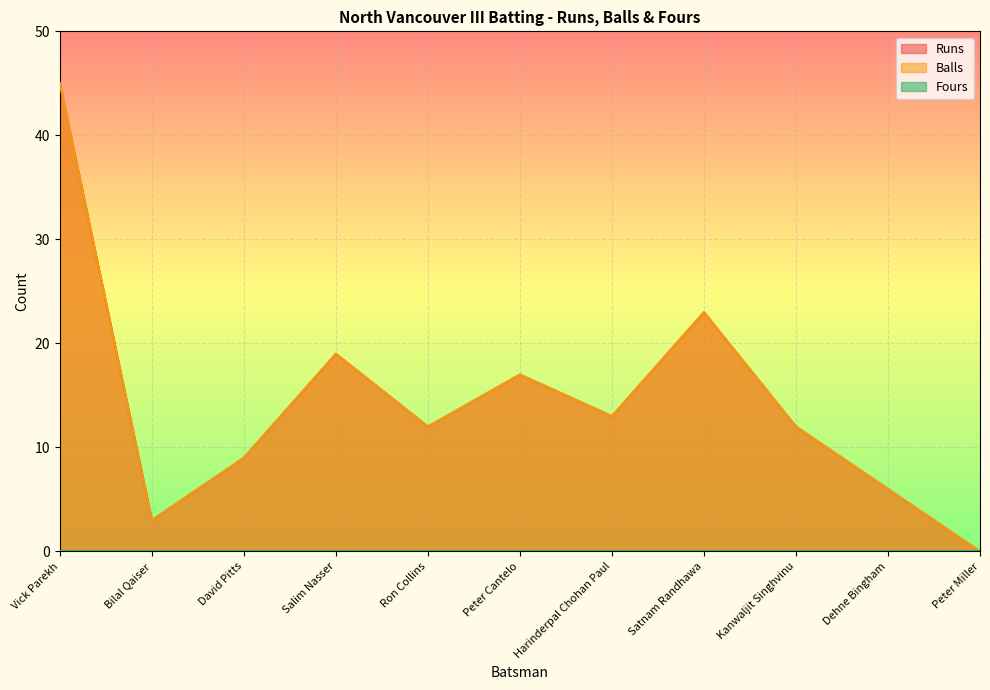

What is the label of the 10th point from the left?

Dehne Bingham